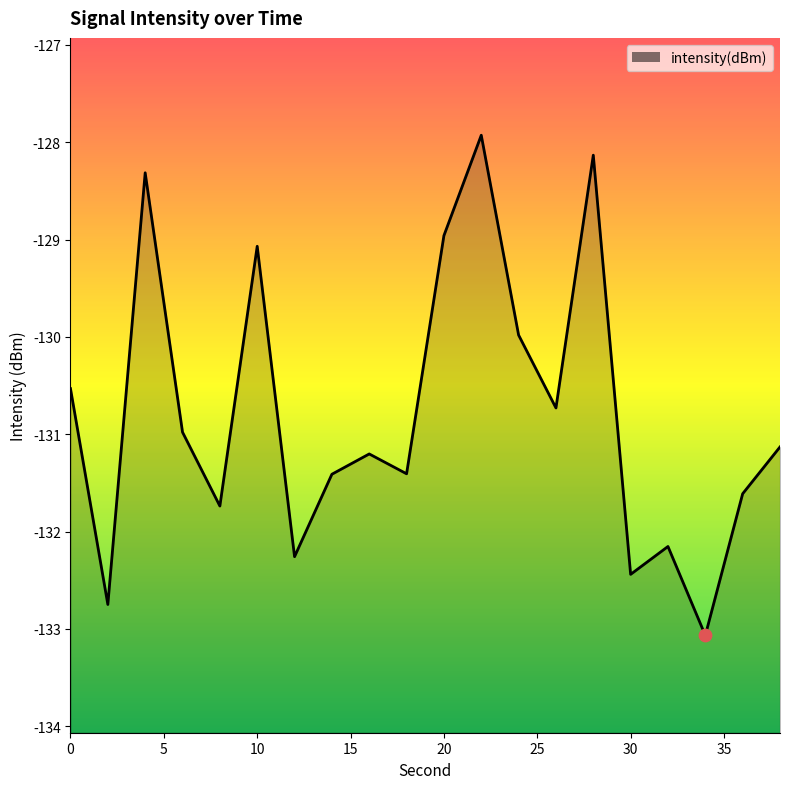

Which has a higher value, 24 or 20?

20